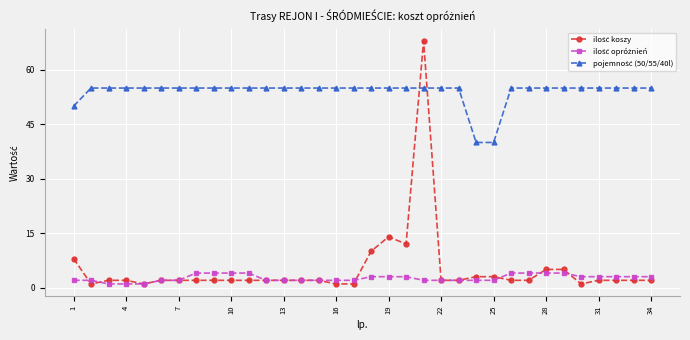

At how many categories does at least one series exceed 27?

34